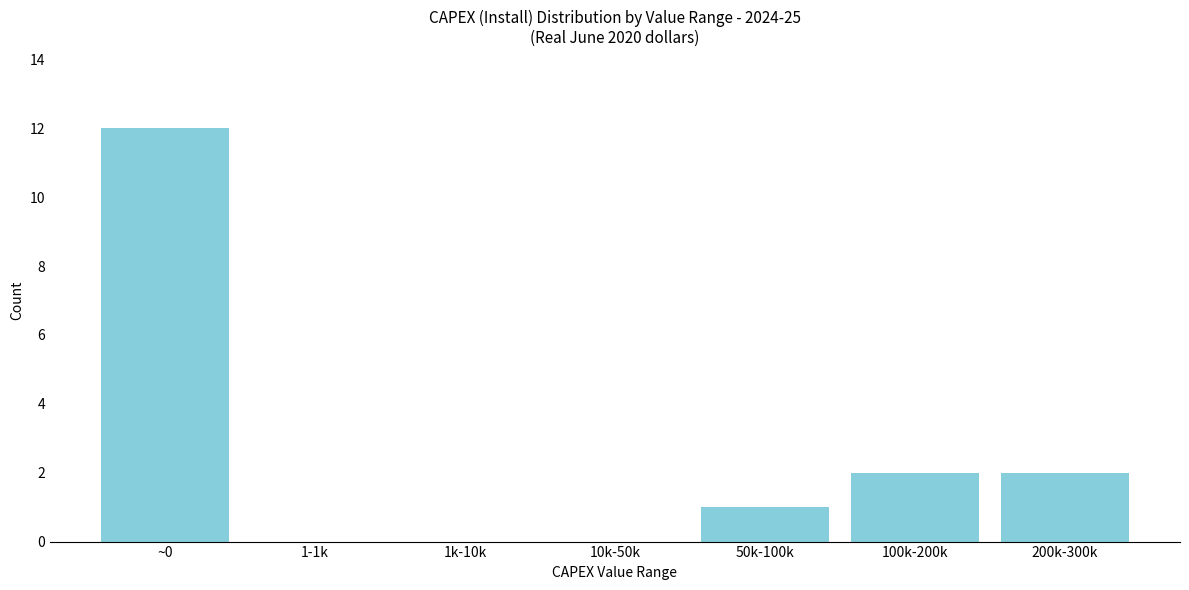

Reading left to right, extract all data points from this chart.

~0=12	1-1k=0	1k-10k=0	10k-50k=0	50k-100k=1	100k-200k=2	200k-300k=2